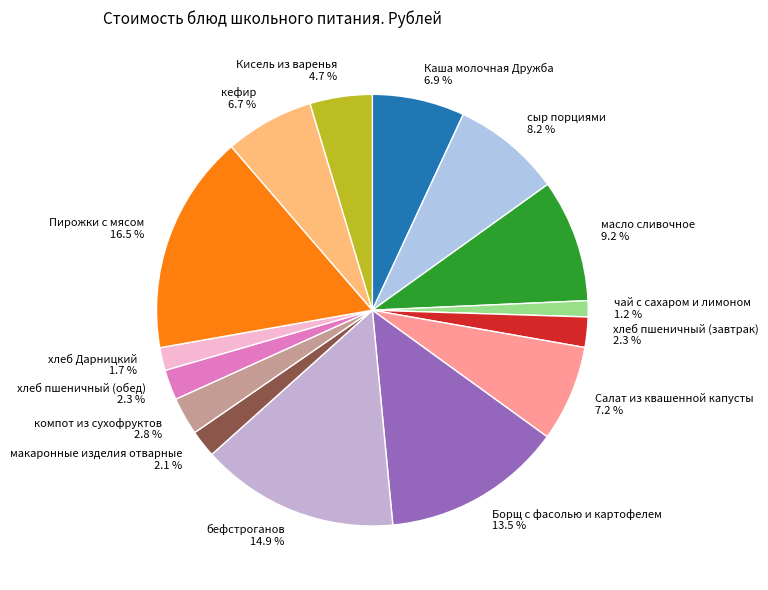

Is it true that хлеб пшеничный (завтрак) is 2% of the pie?

True